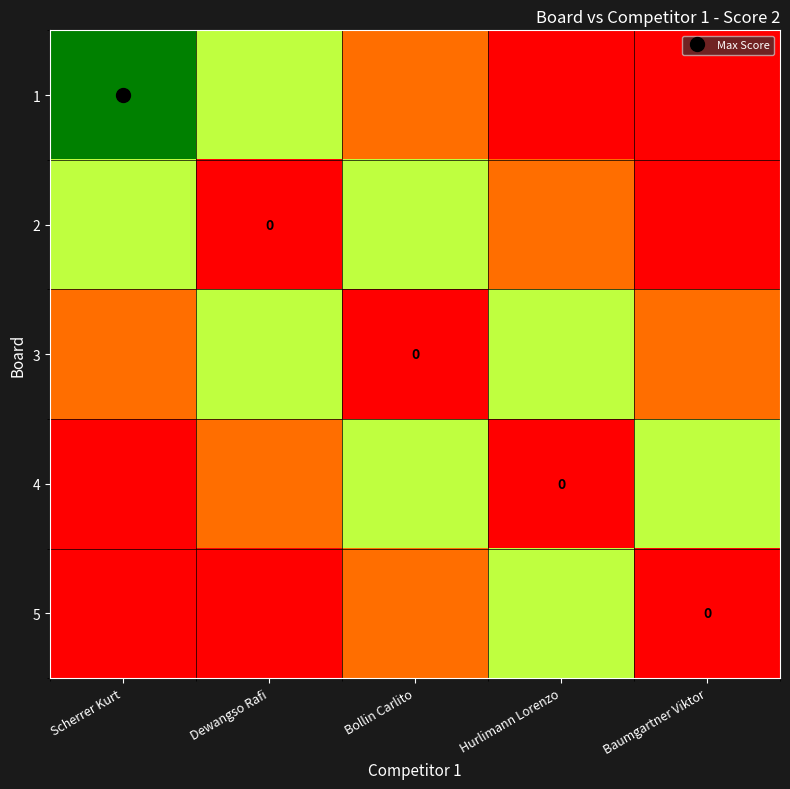

Count the number of categories in the chart.

5